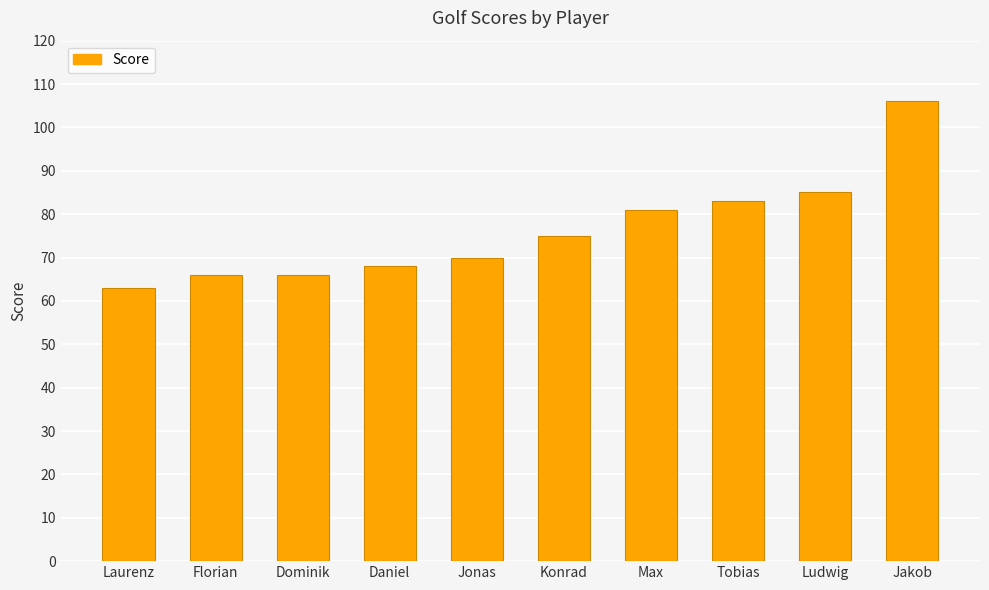

At which category does the chart reach its minimum across all series?

Laurenz